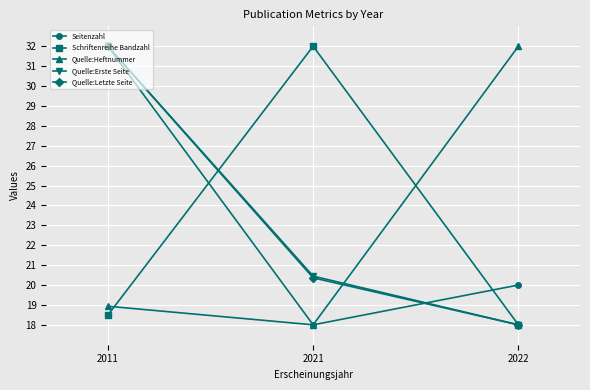

What is the difference between the Quelle:Erste Seite values at 2011 and 2022?

14.0